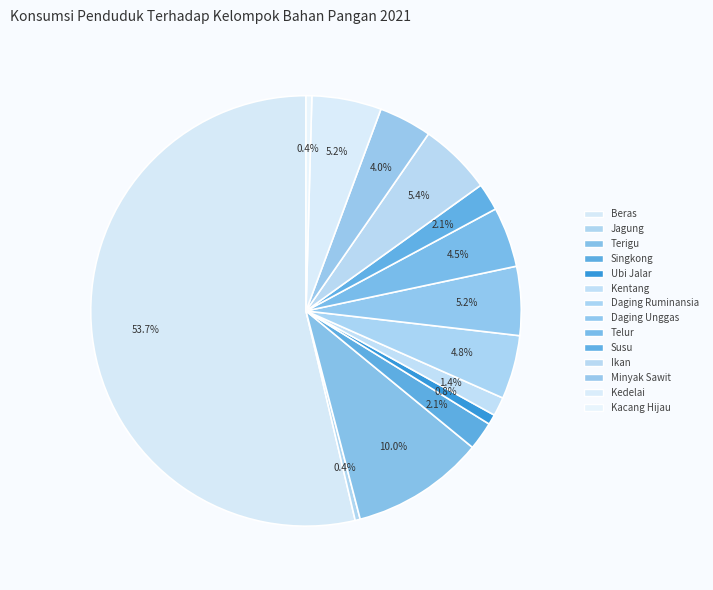

What portion of the pie excludes Minyak Sawit?

96.0%